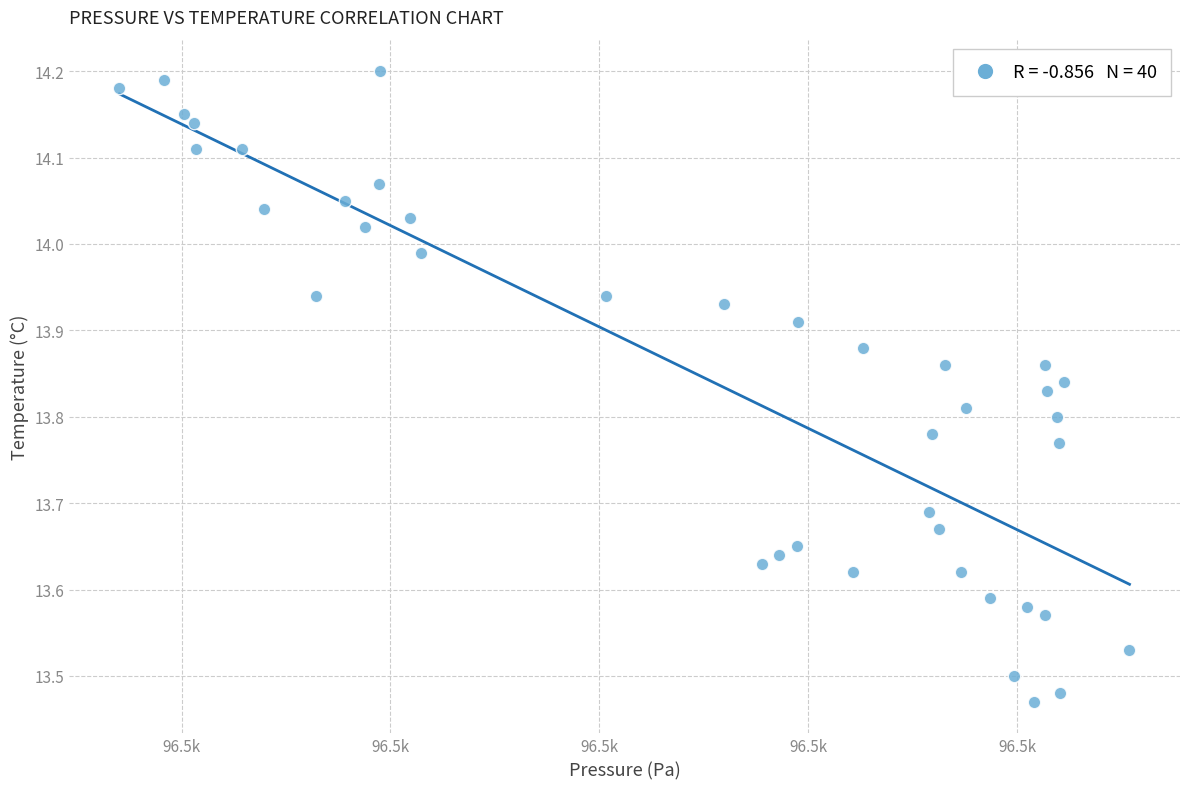

What is the range of Y values (max minus min)?

0.7